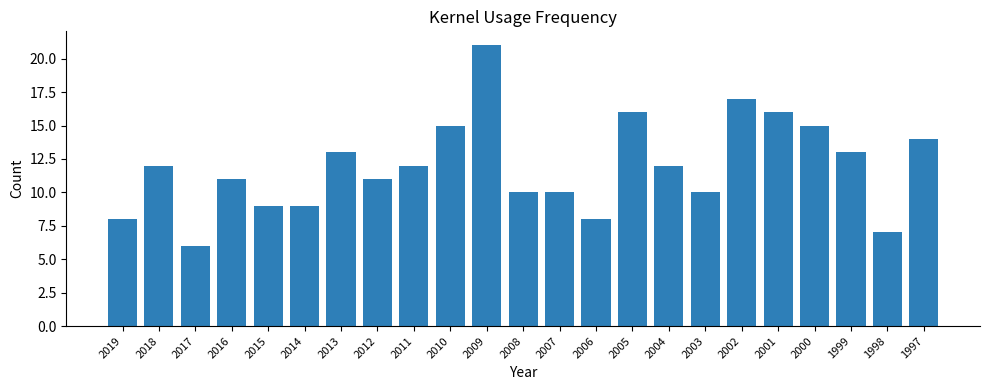

Is it true that the value at 1997 is 6?

False